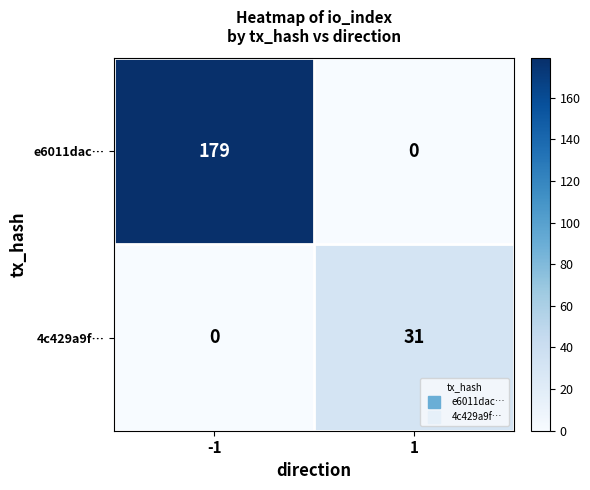

Which series has the largest total across all categories?

e6011dac…